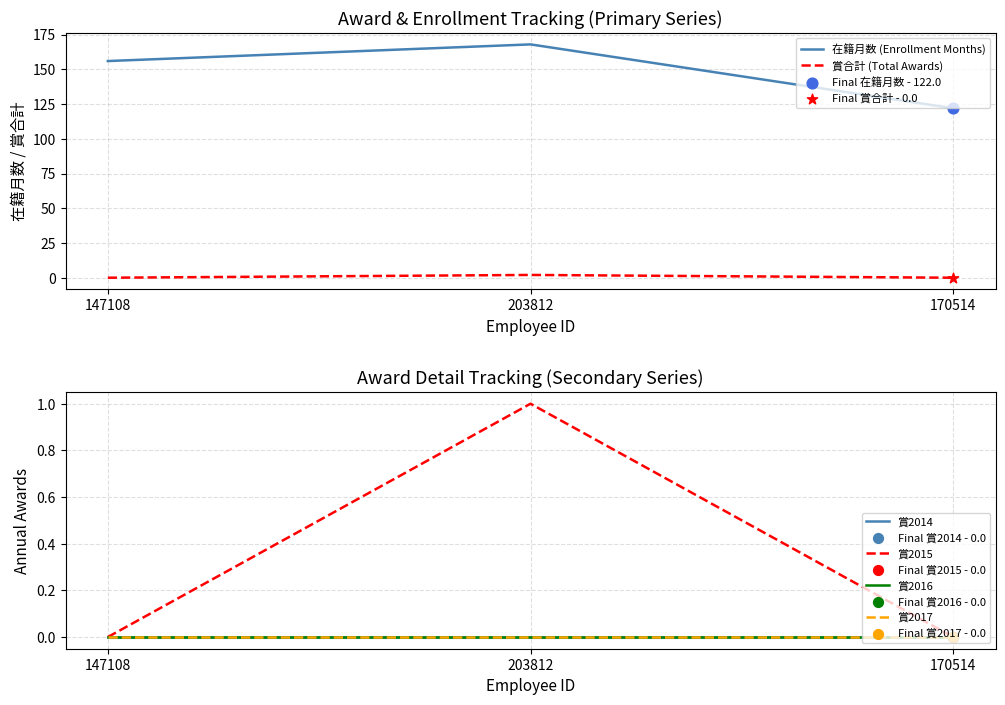

Which series contains the lowest Y value?

賞合計 (Total Awards)